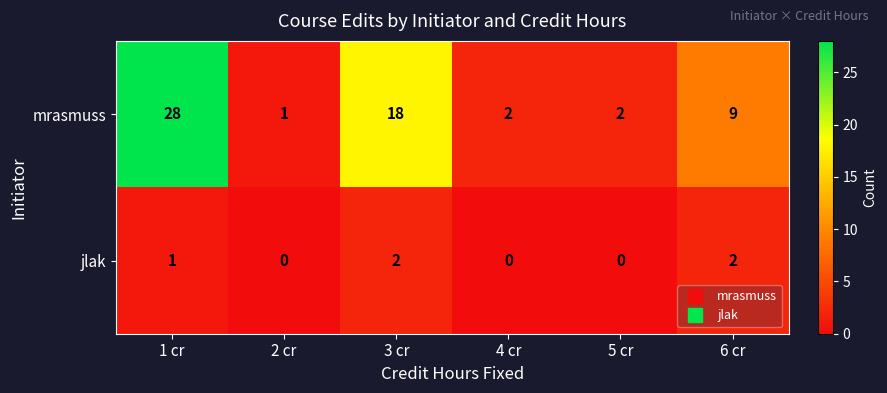

Which series has the largest range (max minus min)?

mrasmuss